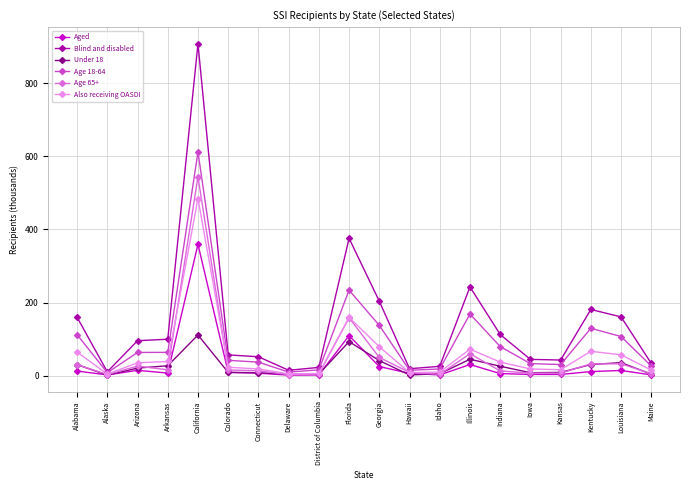

What is the sum of all Blind and disabled values?

2860.5